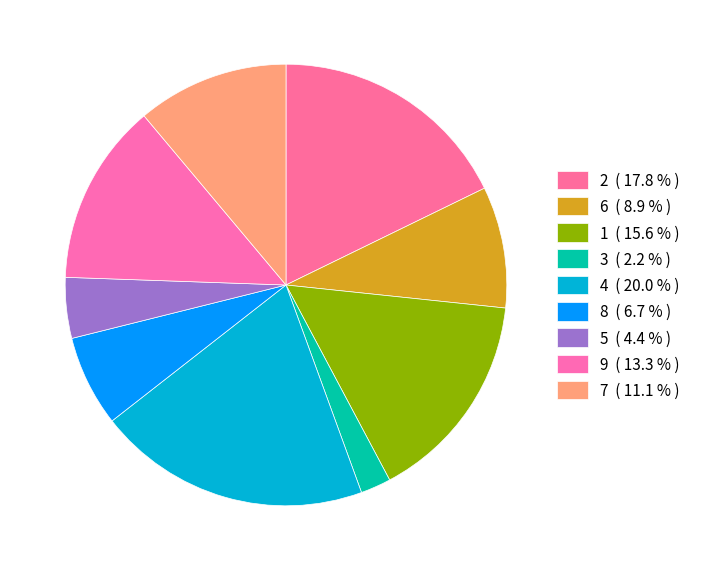

How many segments does this pie chart have?

9